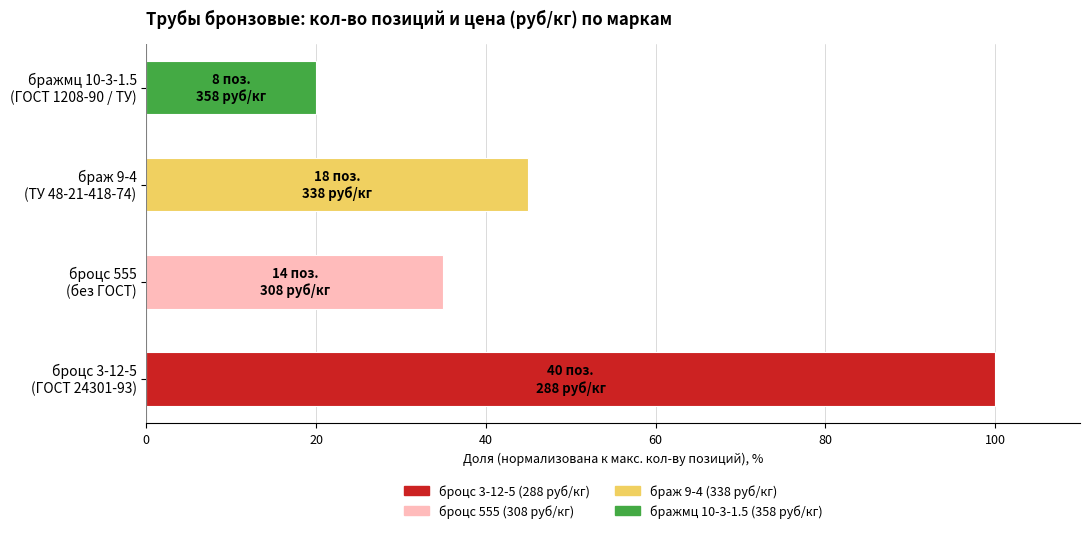

List the labels in order of value, smallest first.

бражмц 10-3-1.5
(ГОСТ 1208-90 / ТУ), броцс 555
(без ГОСТ), браж 9-4
(ТУ 48-21-418-74), броцс 3-12-5
(ГОСТ 24301-93)